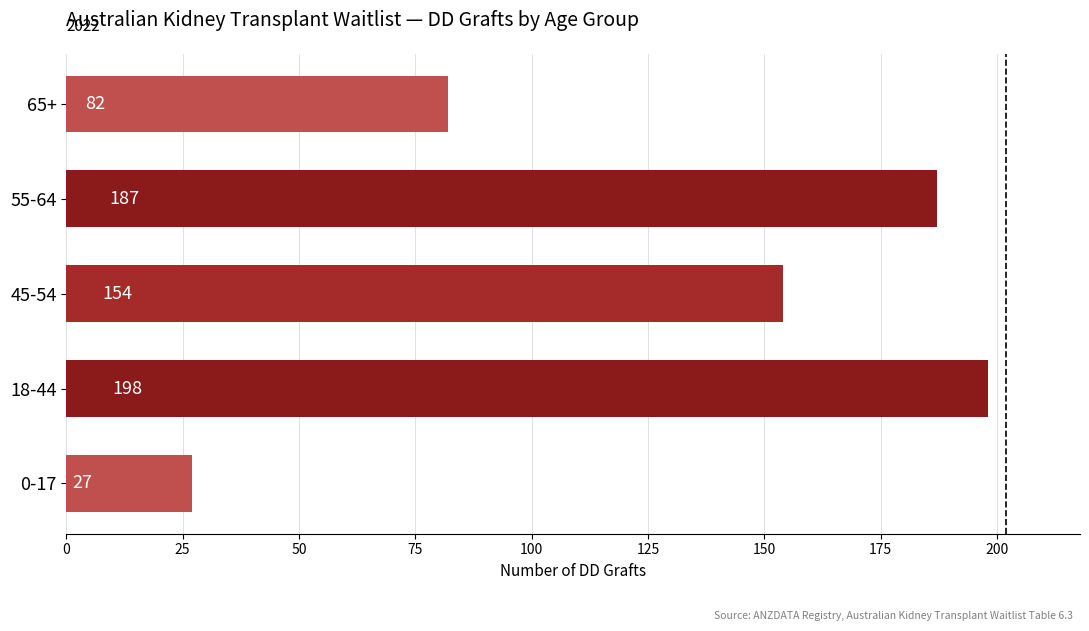

How many data points does each series have?

5